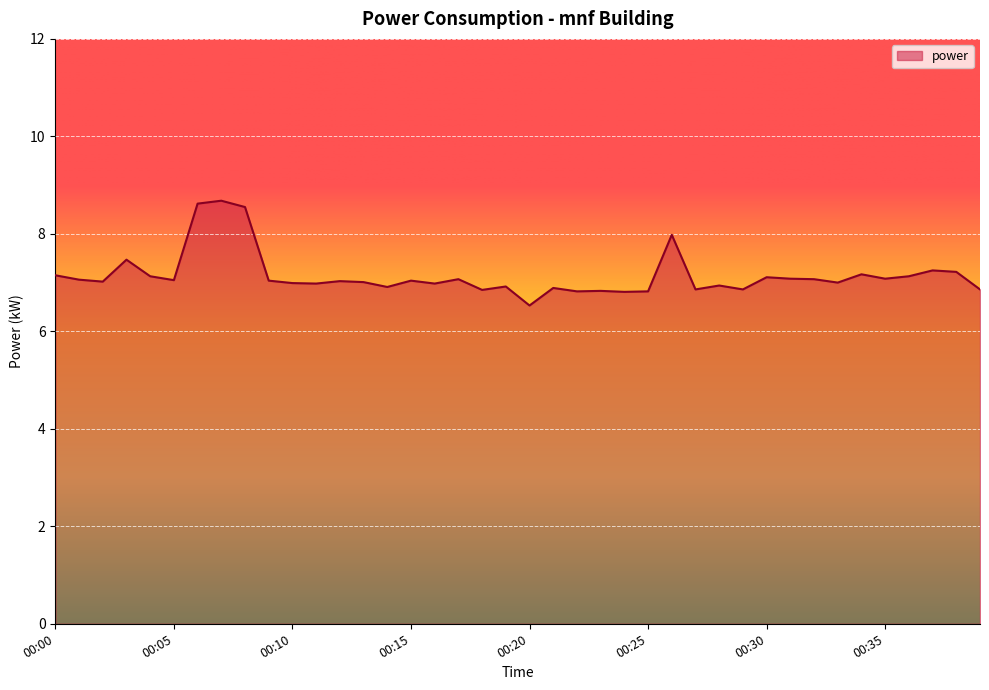

What is the smallest value displayed?

6.5